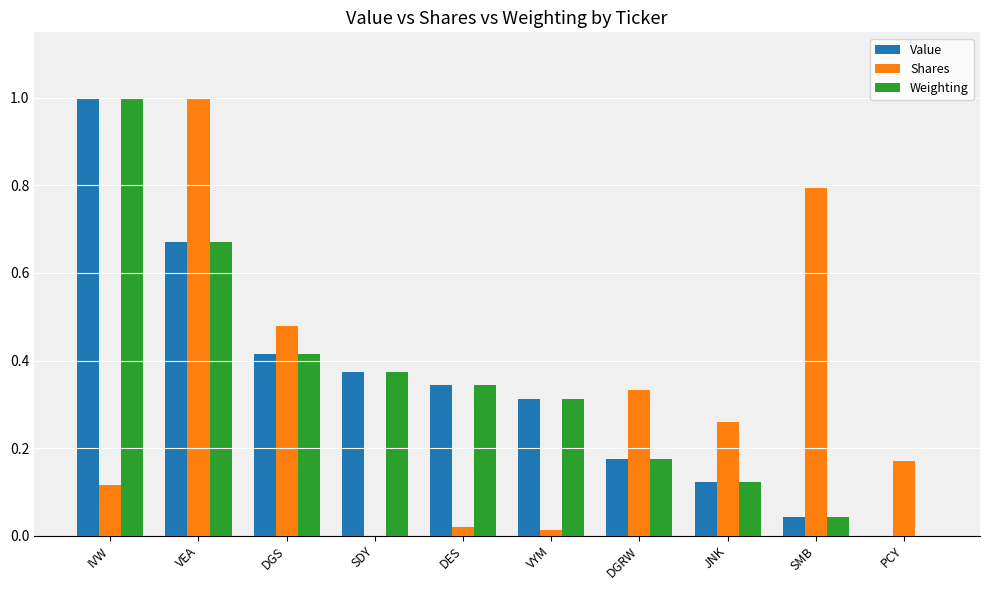

True or false: Shares has a value of 0.7 at DGS.

False